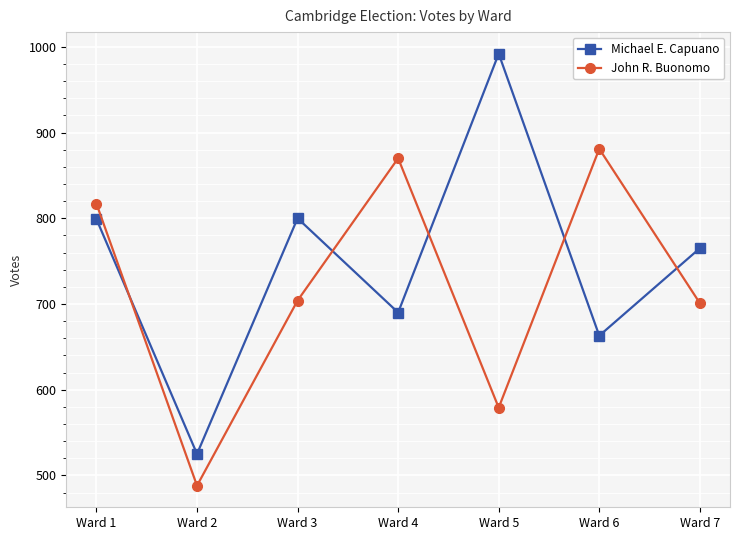

True or false: Michael E. Capuano has more than 2 points higher than both neighbors.

False